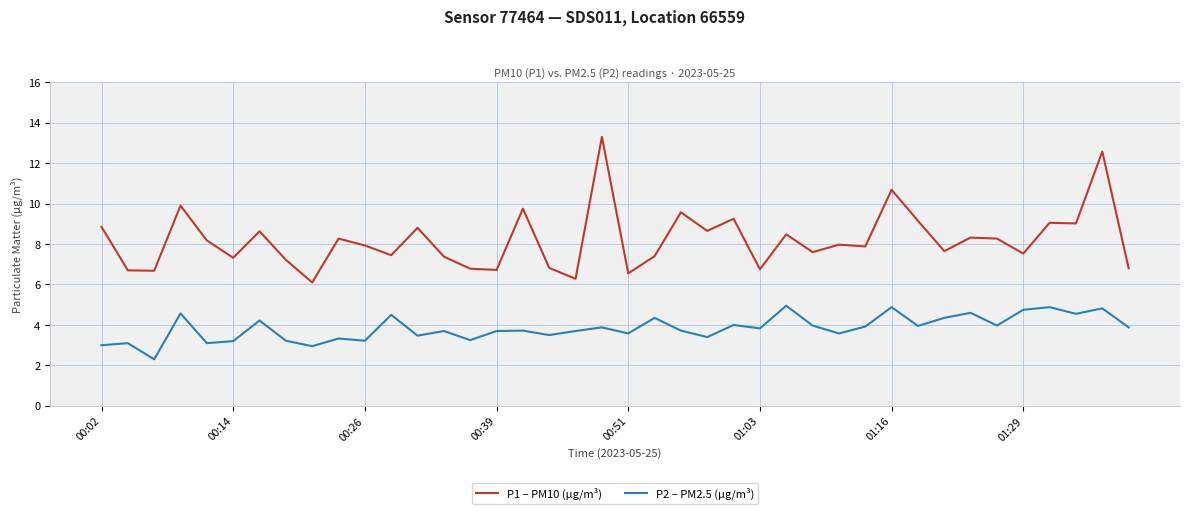

True or false: P1 – PM10 (µg/m³) and P2 – PM2.5 (µg/m³) intersect in this chart.

False